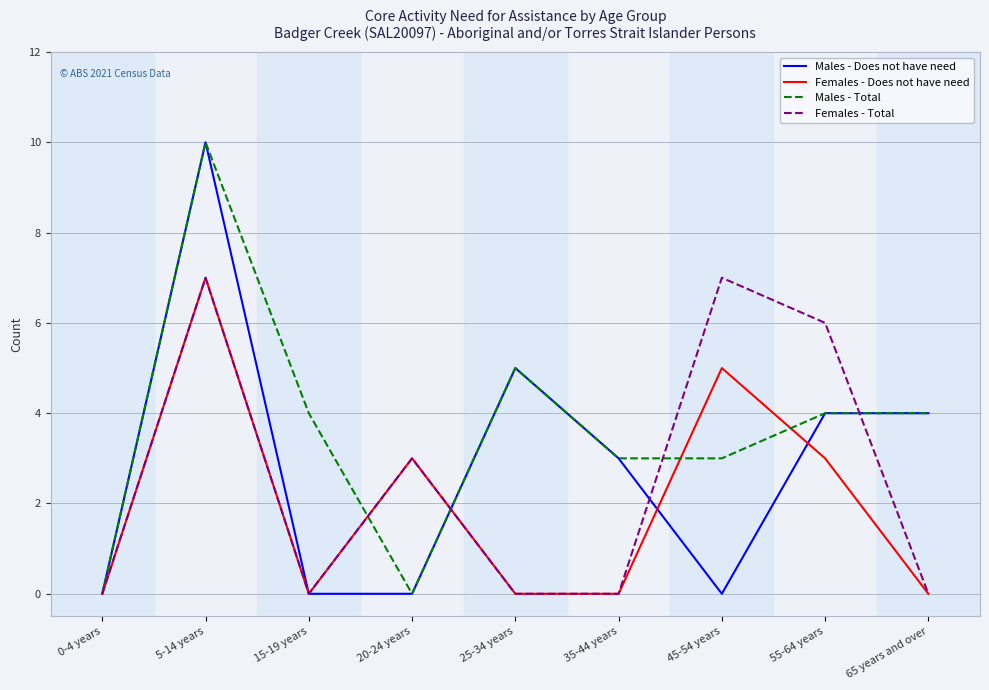

What position from the right is 65 years and over?

1